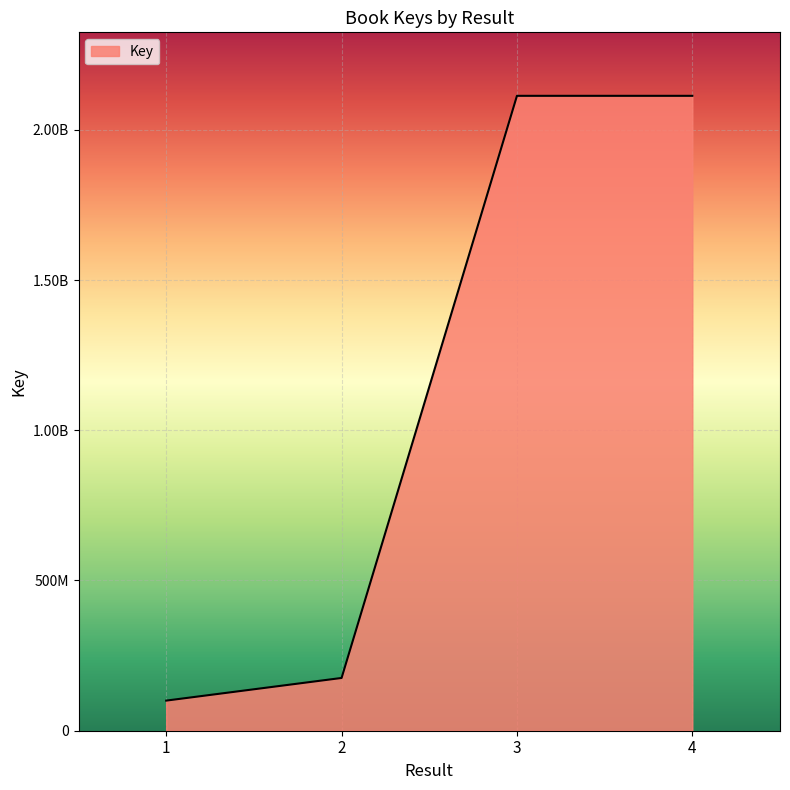

At which label does the data first exceed 2112942402?

3